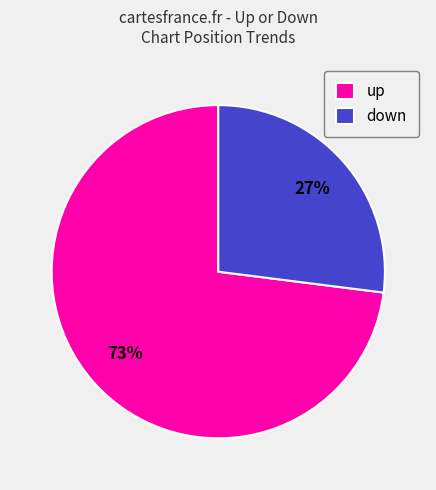

To the nearest percent, what is the combined percentage of up and down?

100%